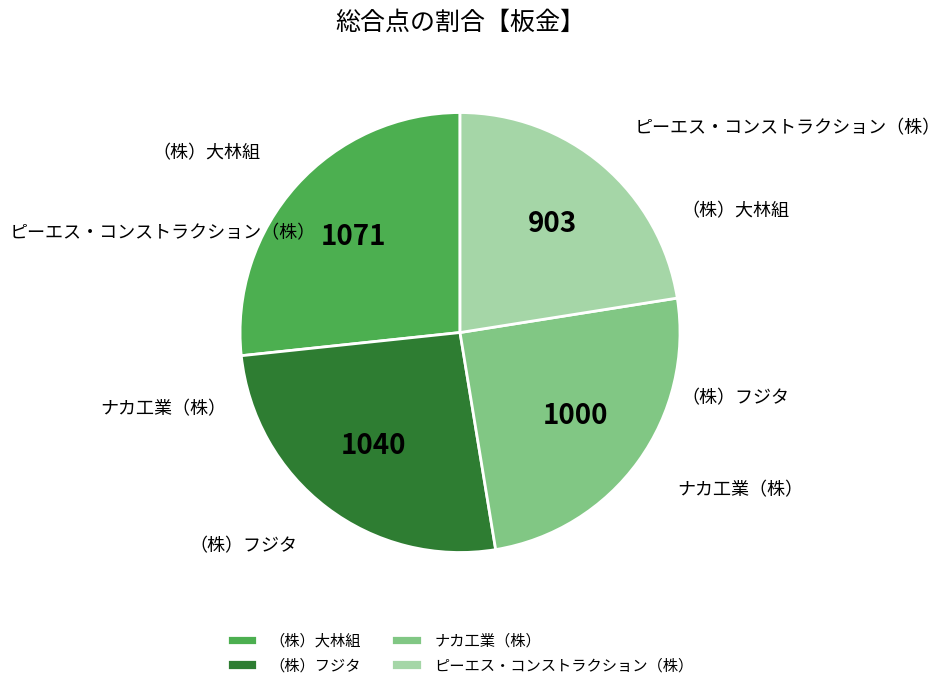

How many slices are in this pie chart?

4